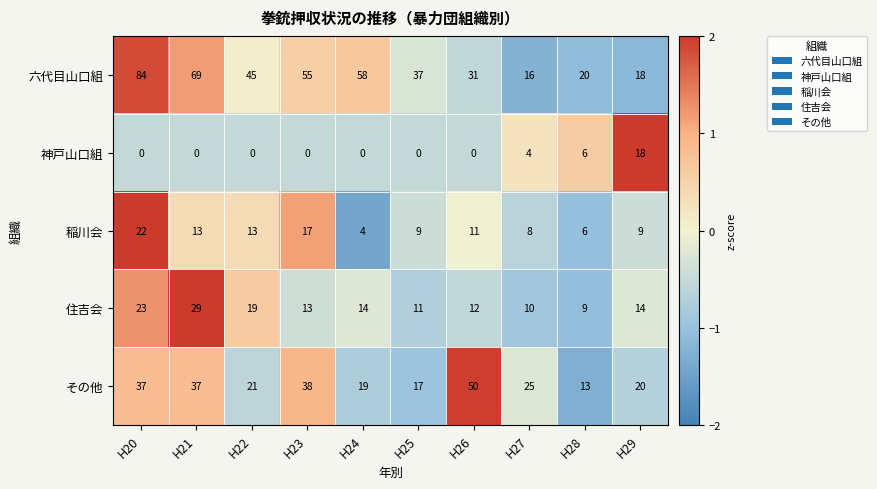

The value of 稲川会 at H21 is 13. True or false?

True